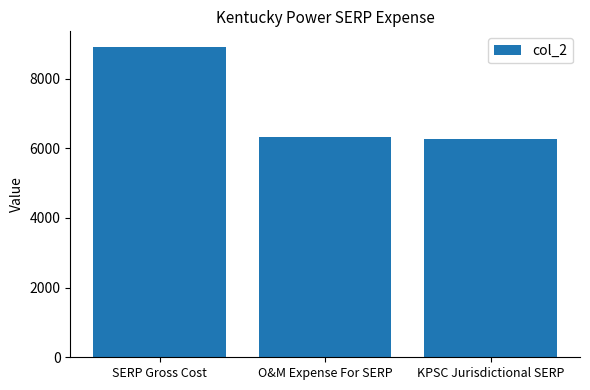

Approximately how many times larger is the value at O&M Expense For SERP compared to KPSC Jurisdictional SERP?

1.0